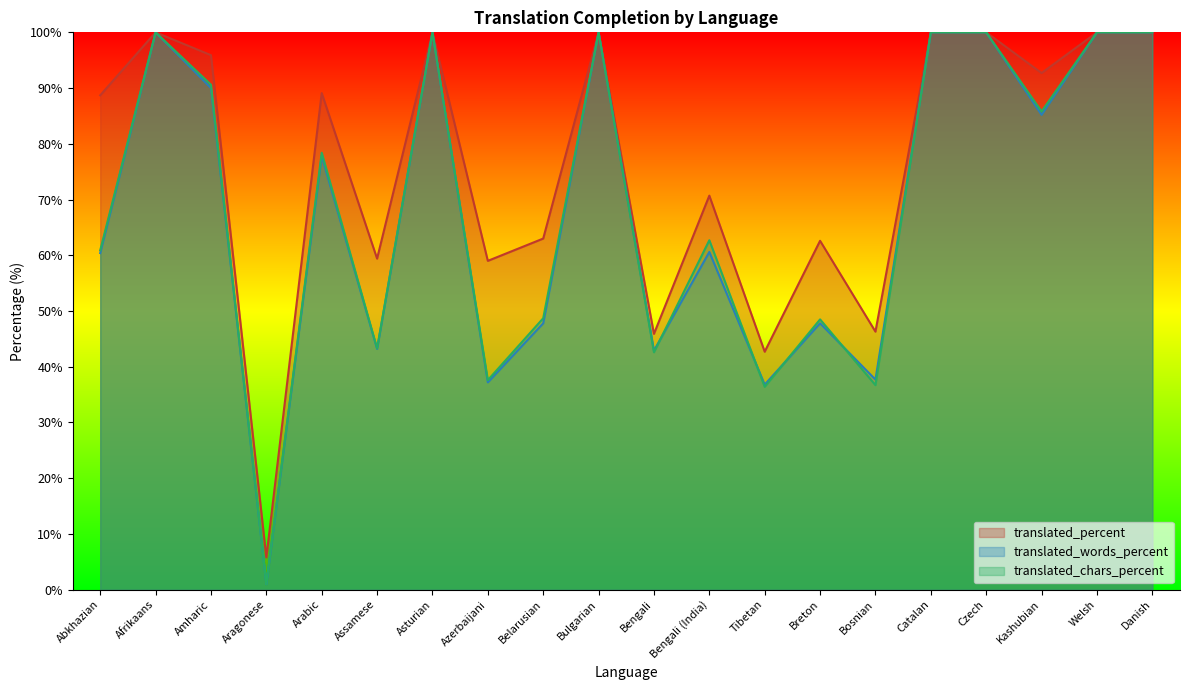

What is the difference between the maximum and minimum values in the translated_words_percent series?

99.0